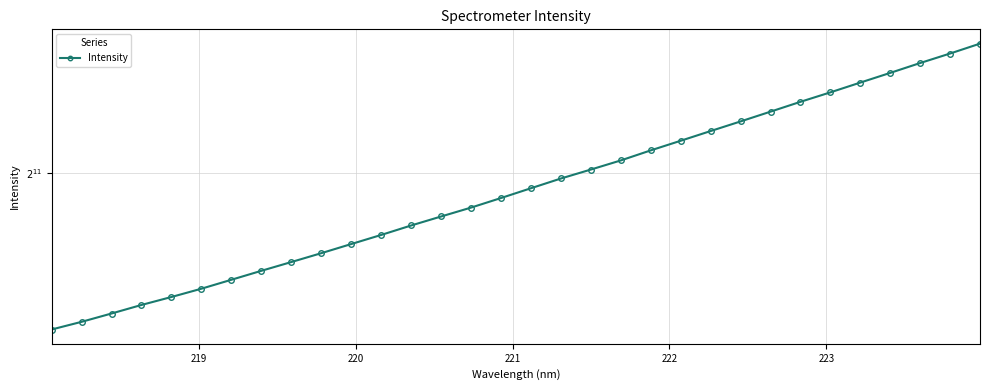

What is the minimum value shown in the chart?

1417.6